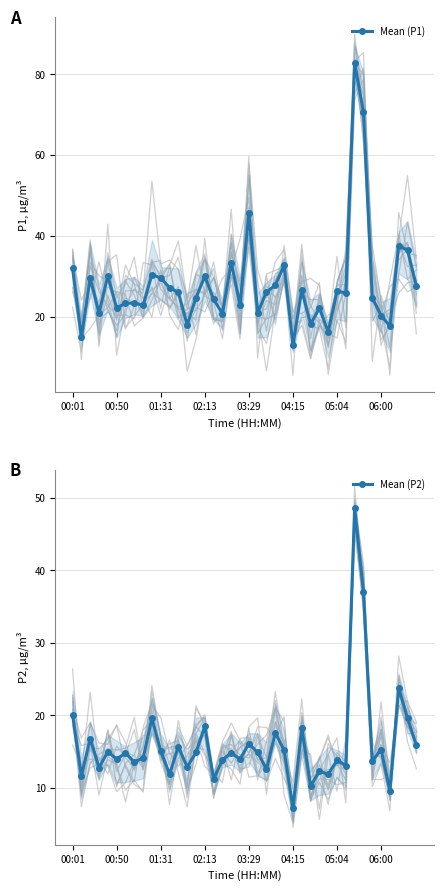

What is the minimum value for Mean (P2)?

7.2